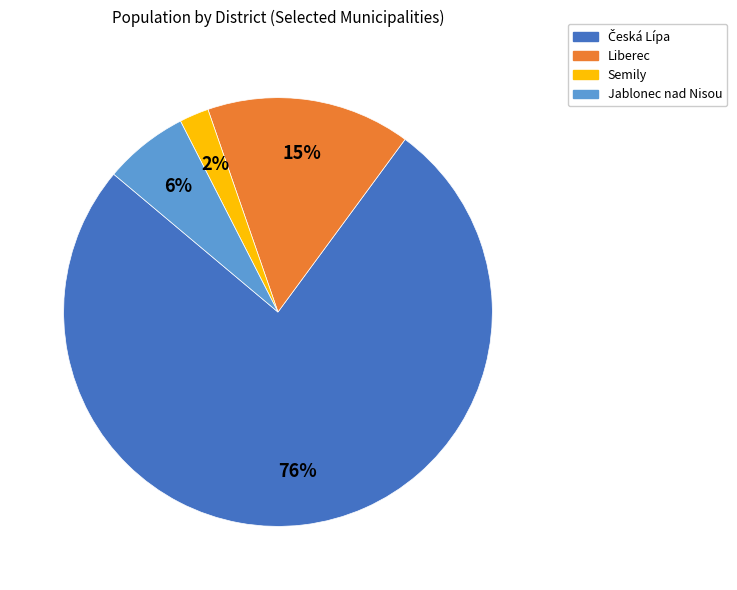

How many segments does this pie chart have?

4